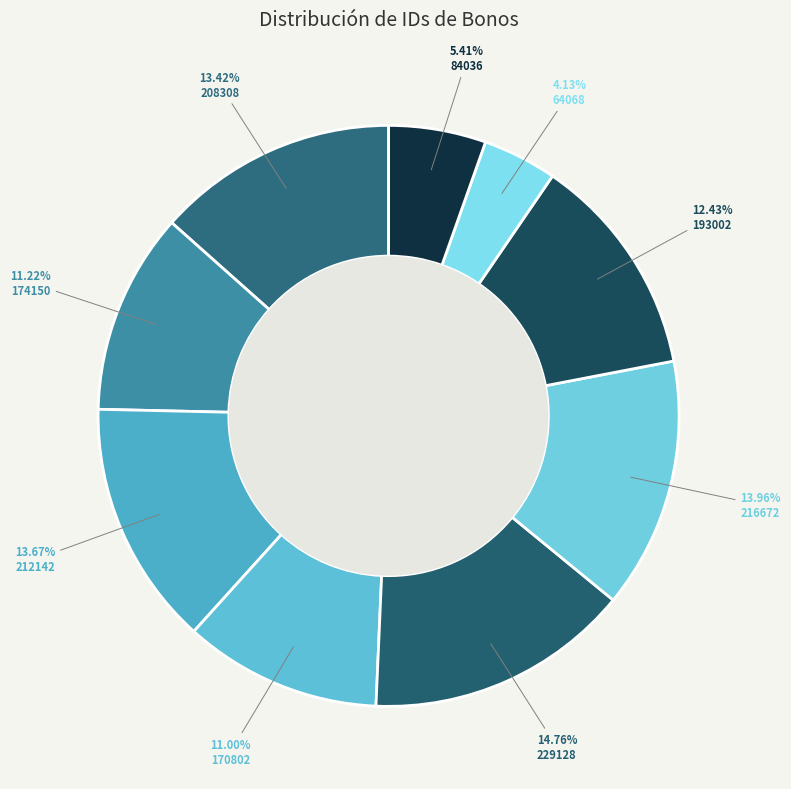

Is there a majority slice in this chart?

No